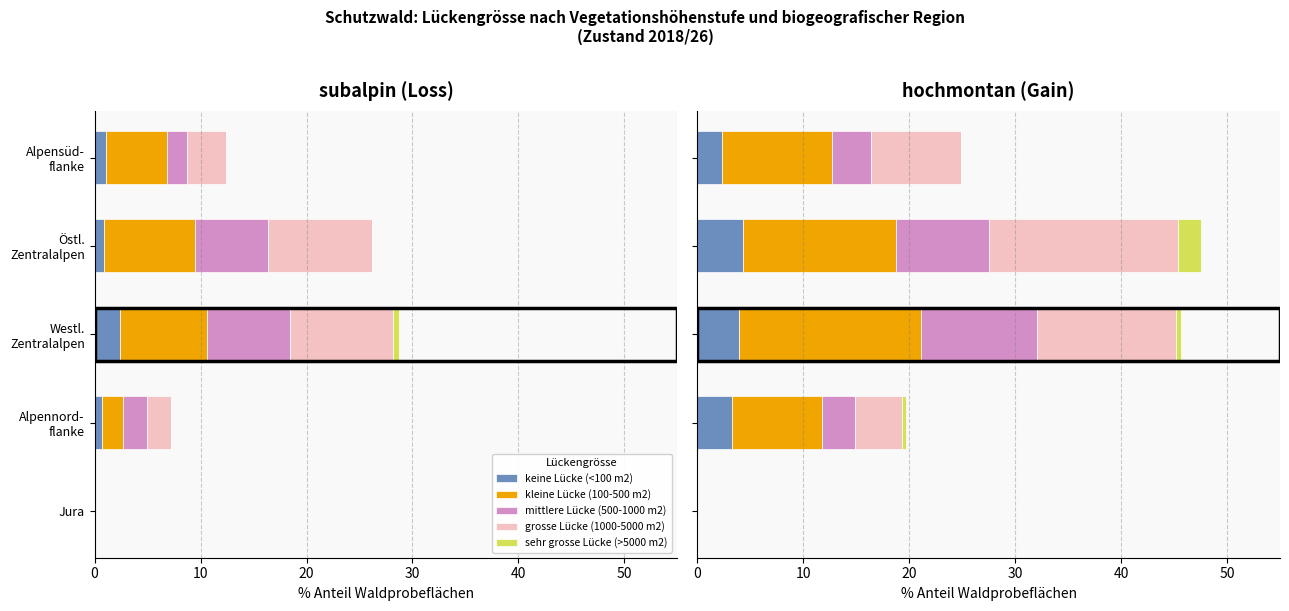

True or false: keine Lücke (<100 m2) has a value of 4.3 at Östl. Zentralalpen.

True